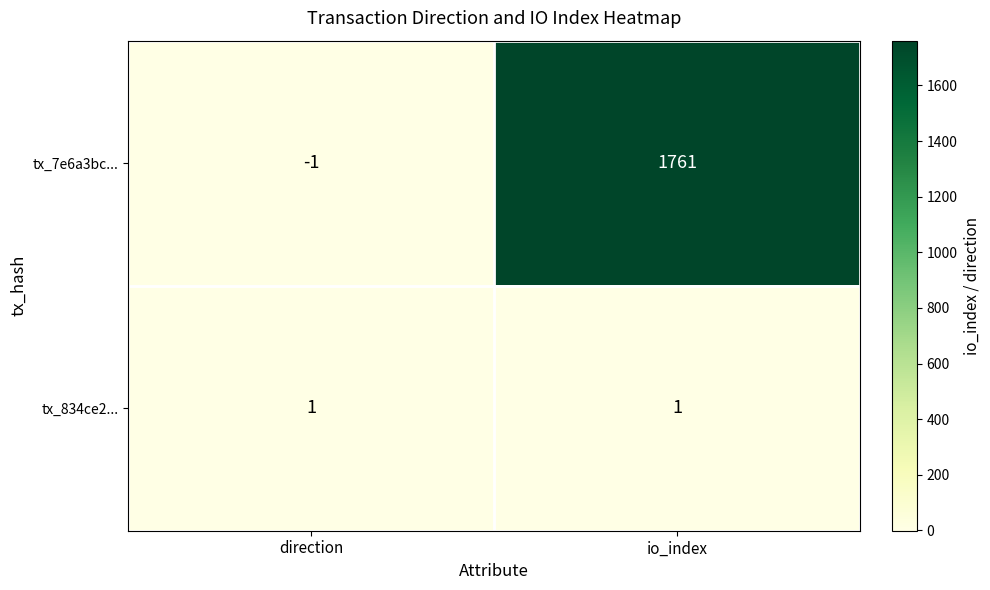

Which series has the largest range (max minus min)?

tx_7e6a3bc...